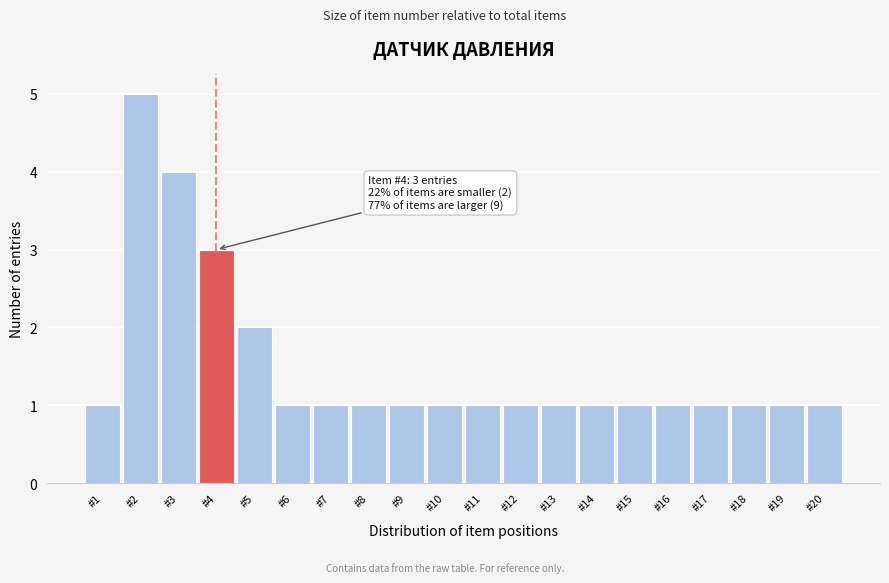

Reading left to right, extract all data points from this chart.

1	5	4	3	2	1	1	1	1	1	1	1	1	1	1	1	1	1	1	1